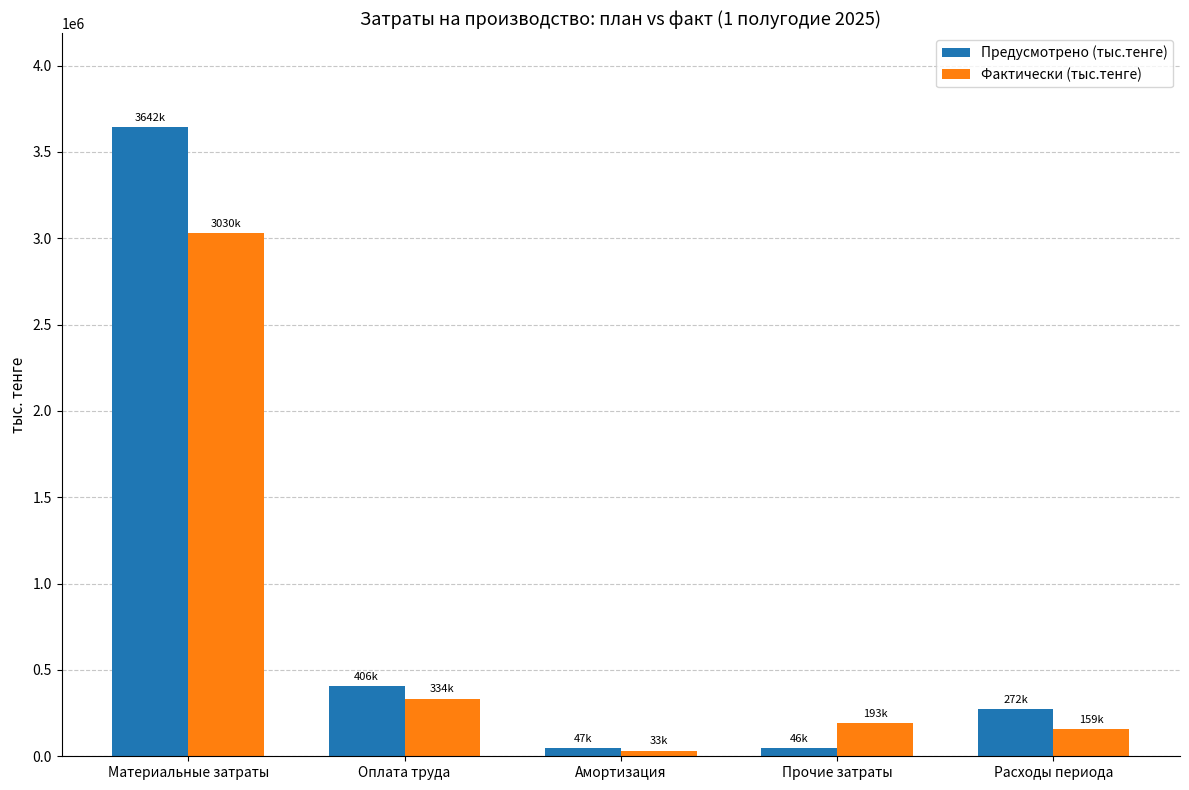

What is the value of the Фактически (тыс.тенге) bar at the 1st from the left?

3029841.6